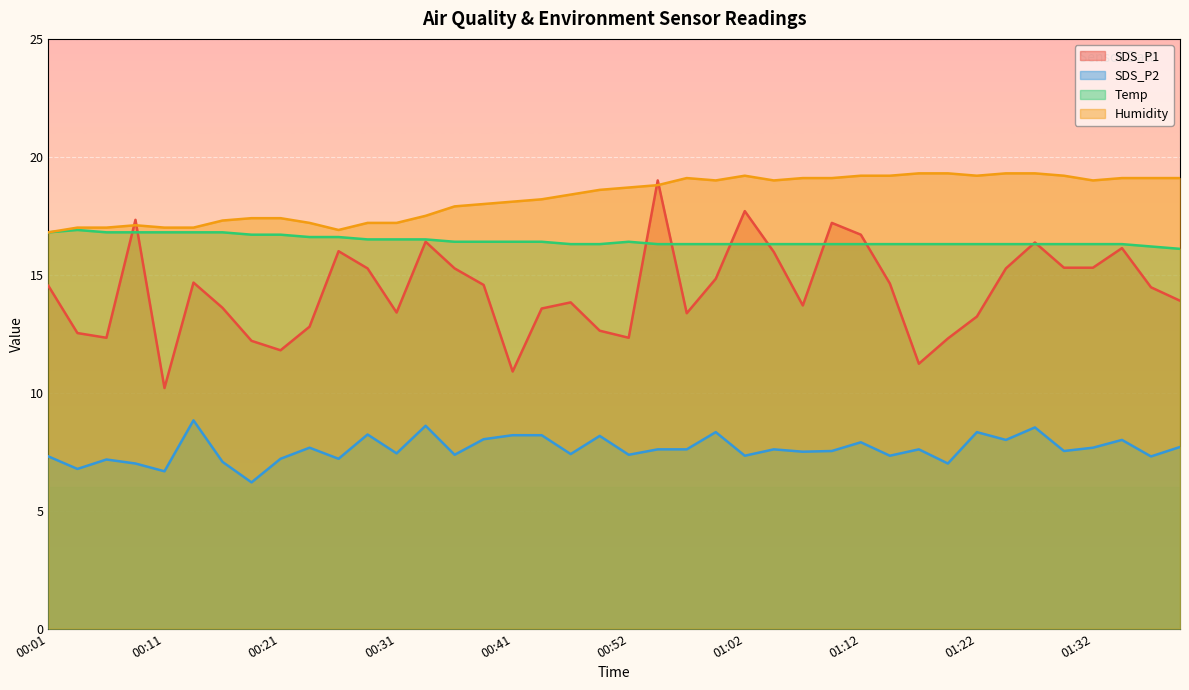

At which category does Temp reach its first local peak?

00:04